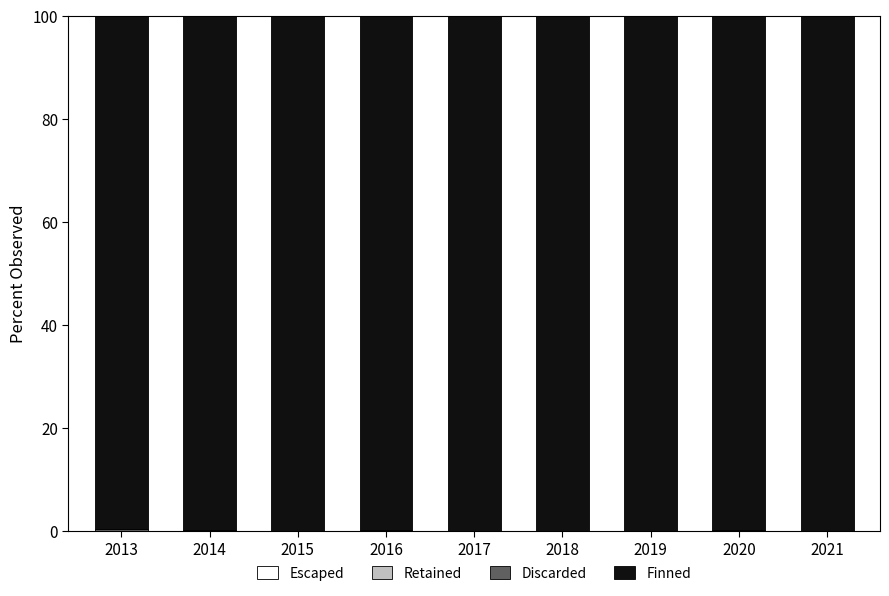

List the series in order of their peak value, lowest first.

Escaped, Retained, Discarded, Finned